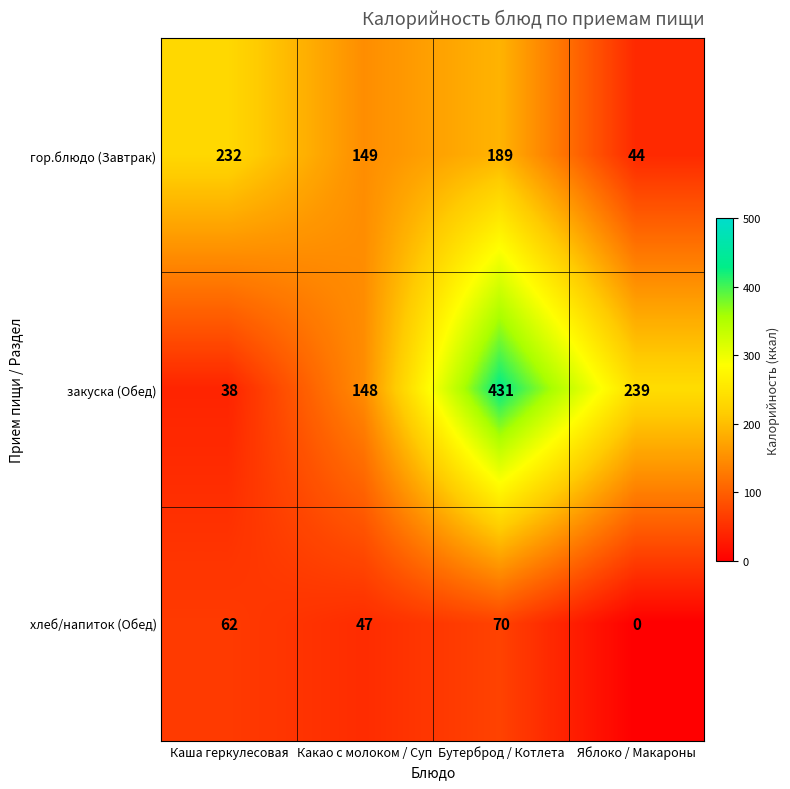

Reading left to right, what are all the values shown in this chart?

гор.блюдо (Завтрак): Каша геркулесовая=232	Какао с молоком / Суп=149	Бутерброд / Котлета=189	Яблоко / Макароны=44
закуска (Обед): Каша геркулесовая=38	Какао с молоком / Суп=148	Бутерброд / Котлета=431	Яблоко / Макароны=239
хлеб/напиток (Обед): Каша геркулесовая=62	Какао с молоком / Суп=47	Бутерброд / Котлета=70	Яблоко / Макароны=0